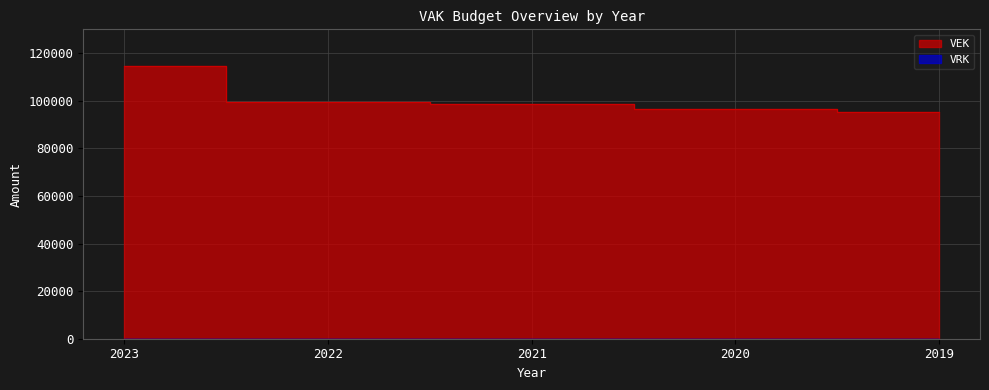

Approximately how many times larger is the value at 2019 compared to 2021?

1.0